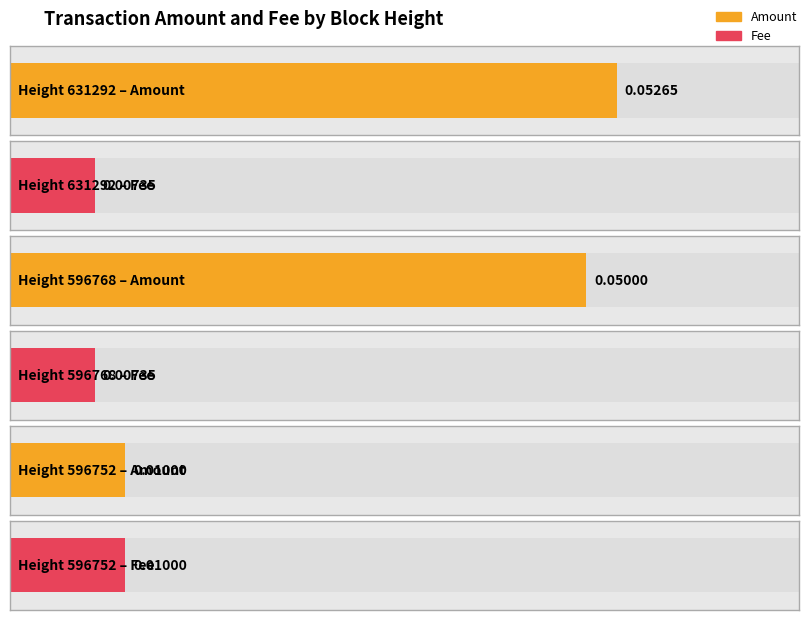

Is it true that Fee equals 0.0 at 596752?

False